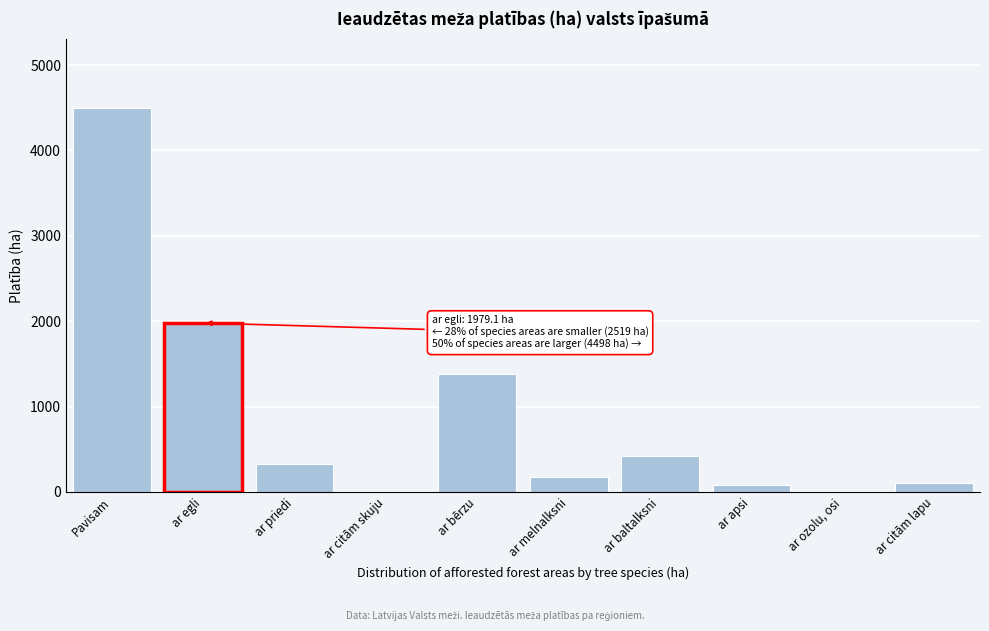

At which label is the value closest to 2252?

ar egli